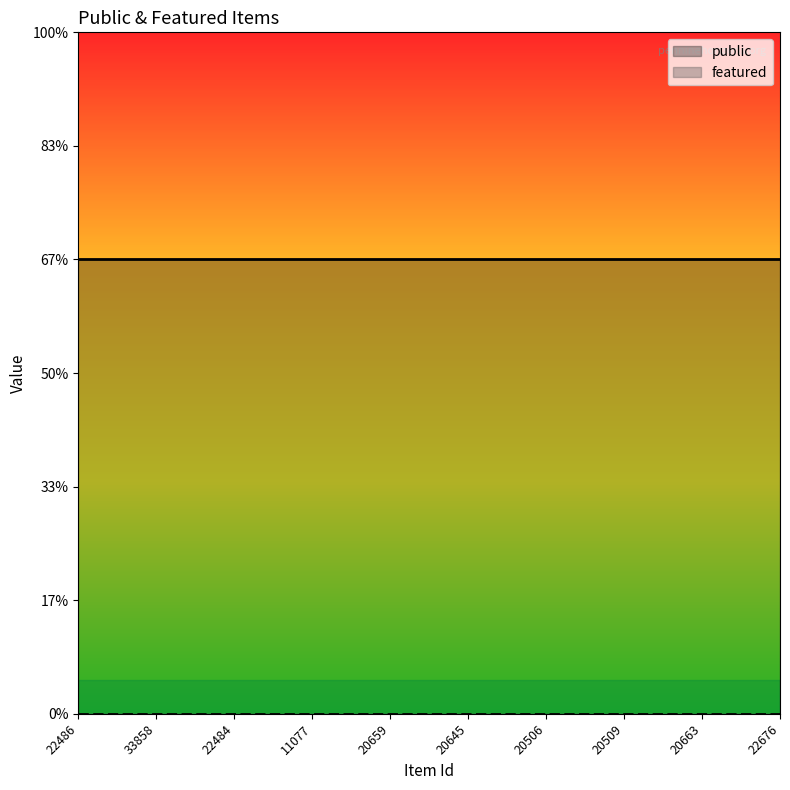

Is the value of featured at 20663 greater than the value of public at 11077?

No